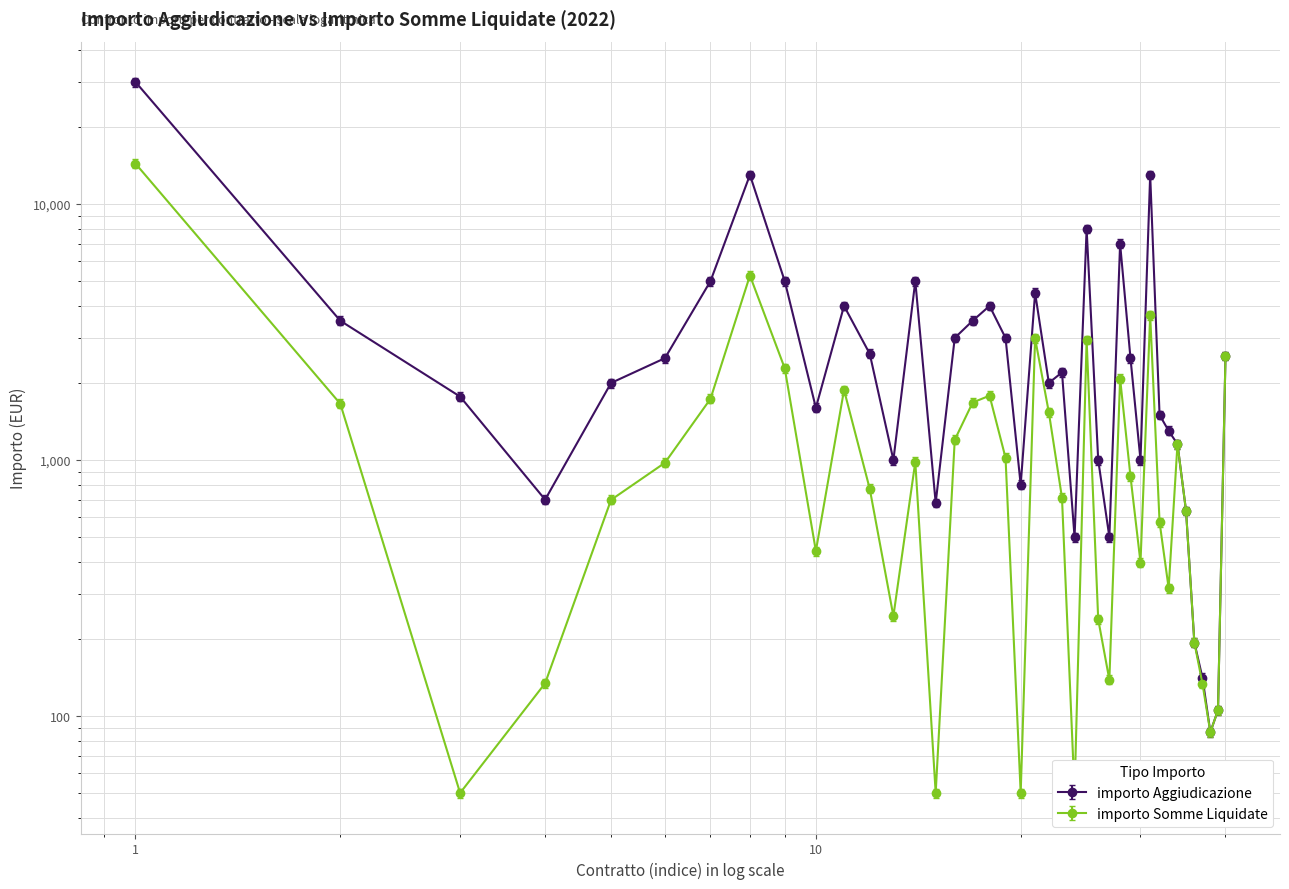

What is the difference between the maximum and minimum values in the importo Somme Liquidate series?

13771.2